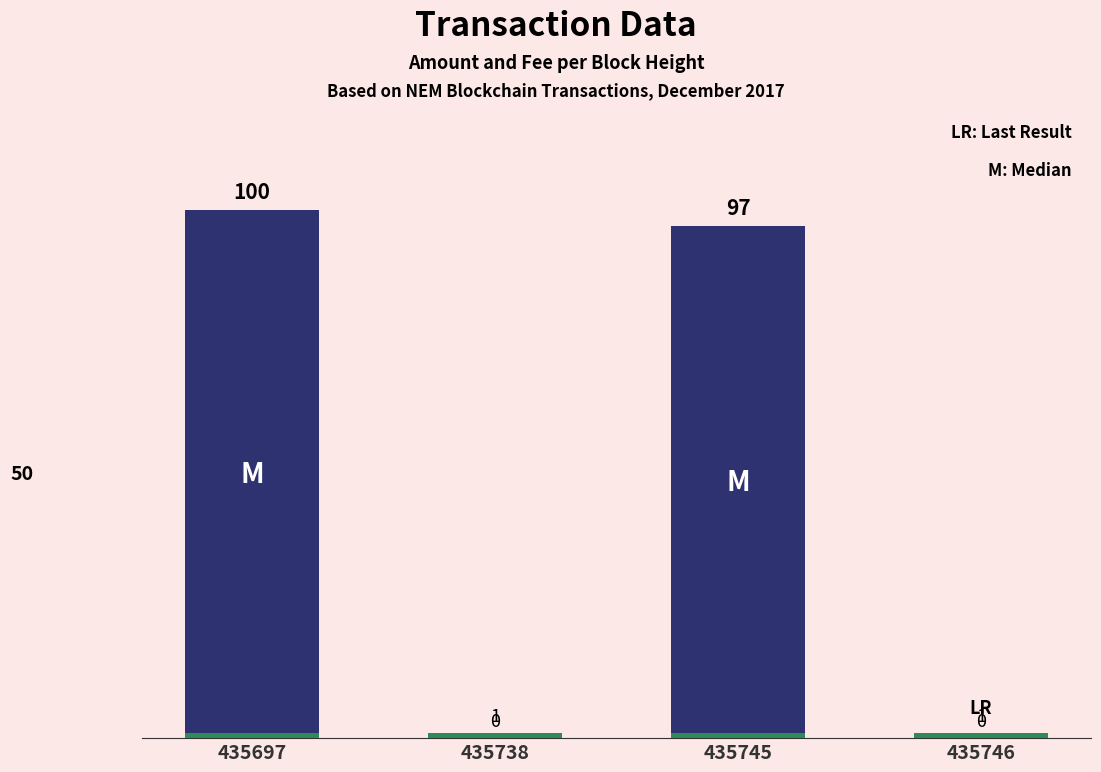

True or false: Fee has a value of 2 at 435746.

False